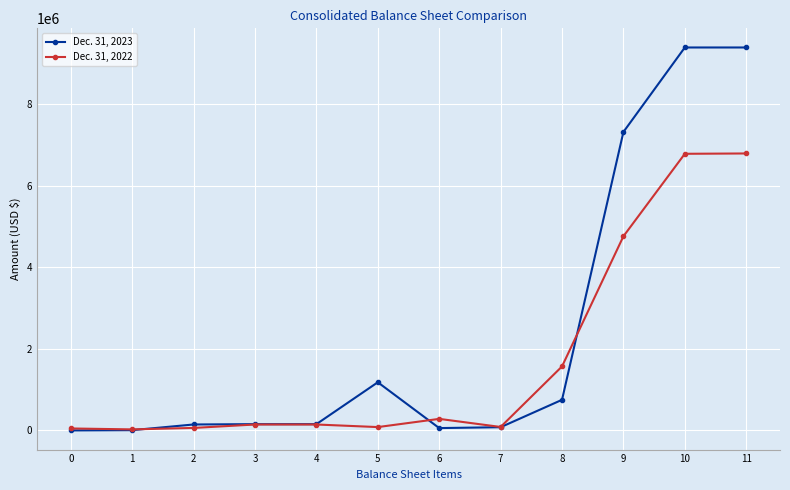

List the series in order of their peak value, lowest first.

Dec. 31, 2022, Dec. 31, 2023